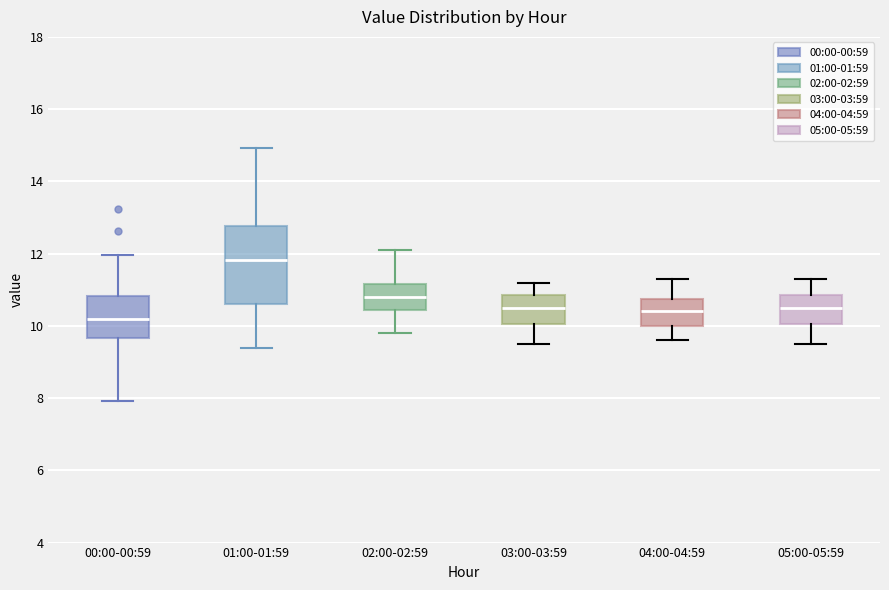

Which box is the tallest, from its lower edge to its upper edge?

01:00-01:59